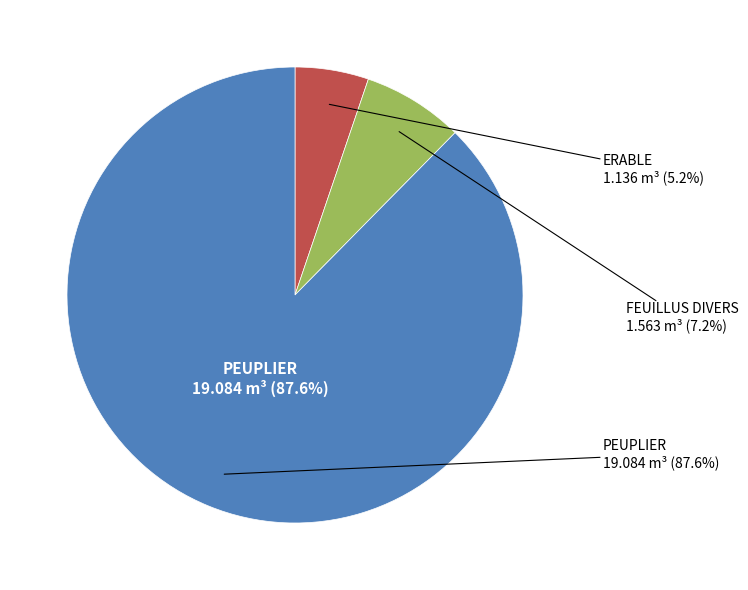

What is the change in value from ERABLE to FEUILLUS DIVERS?

+0.4